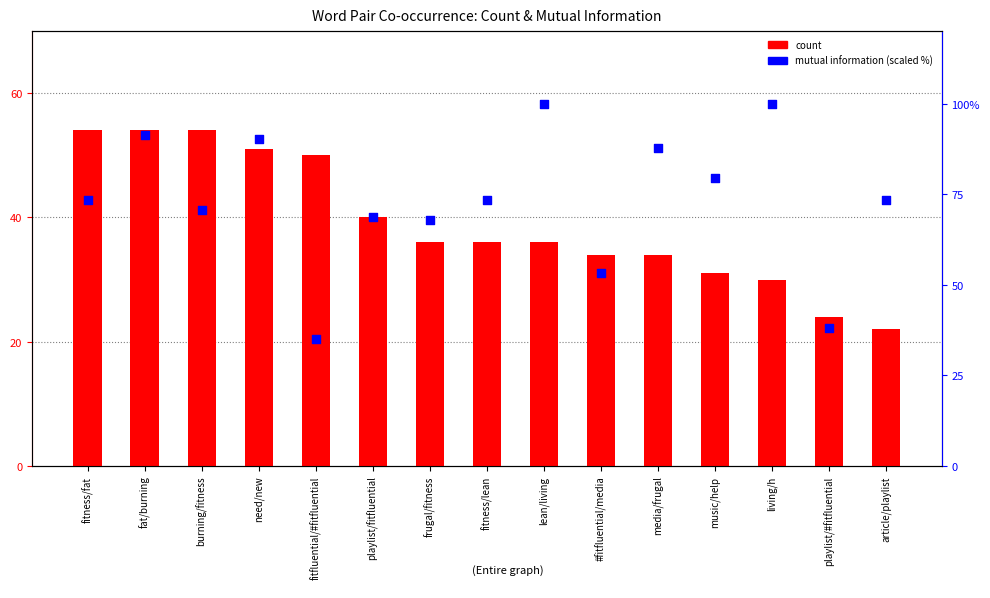

What are all the series names shown in the legend?

count, mutual information (scaled %)